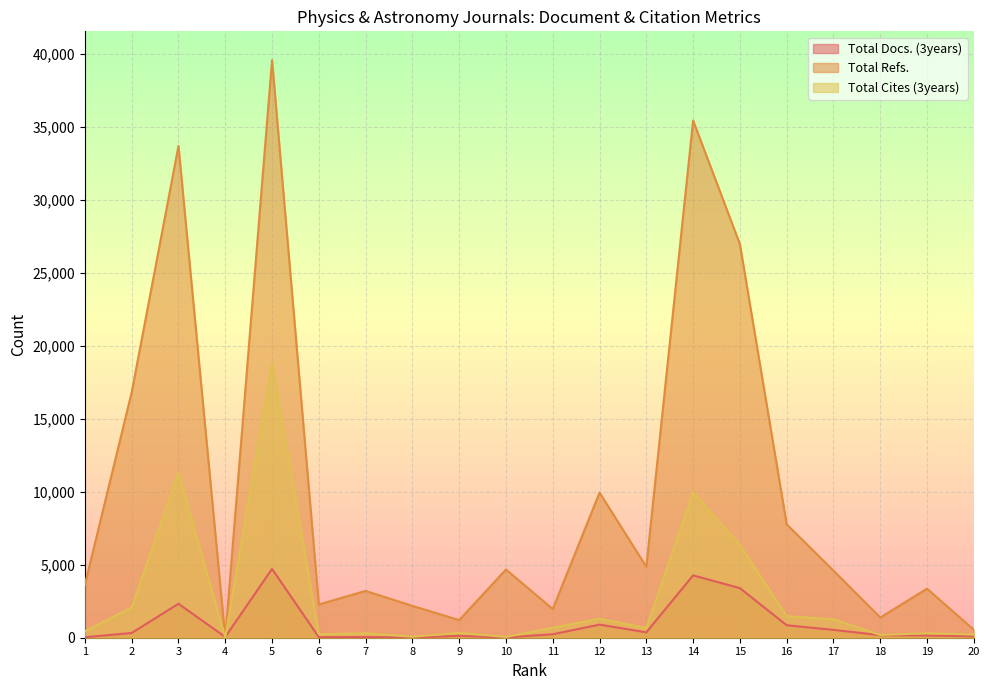

What is the difference between the maximum and minimum values in the Total Cites (3years) series?

18813